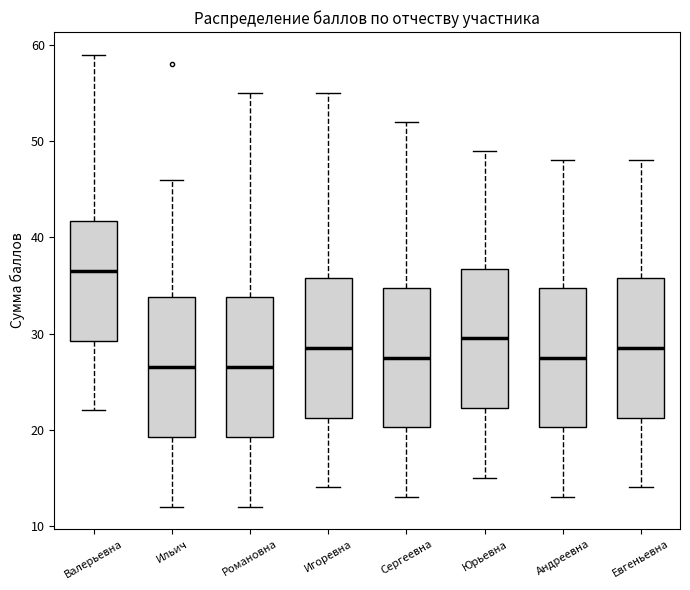

Reading left to right, transcribe this box plot: for each box, give where its median line is, the range the box spans, and where its two whiskers end, as read against the y-axis. The values are not printed on the chart, so give them approximately, as read against the axis.

Валерьевна: median 37, box 29 to 42, whiskers 22 to 59
Ильич: median 27, box 19 to 34, whiskers 12 to 46
Романовна: median 27, box 19 to 34, whiskers 12 to 55
Игоревна: median 29, box 21 to 36, whiskers 14 to 55
Сергеевна: median 28, box 20 to 35, whiskers 13 to 52
Юрьевна: median 30, box 22 to 37, whiskers 15 to 49
Андреевна: median 28, box 20 to 35, whiskers 13 to 48
Евгеньевна: median 29, box 21 to 36, whiskers 14 to 48